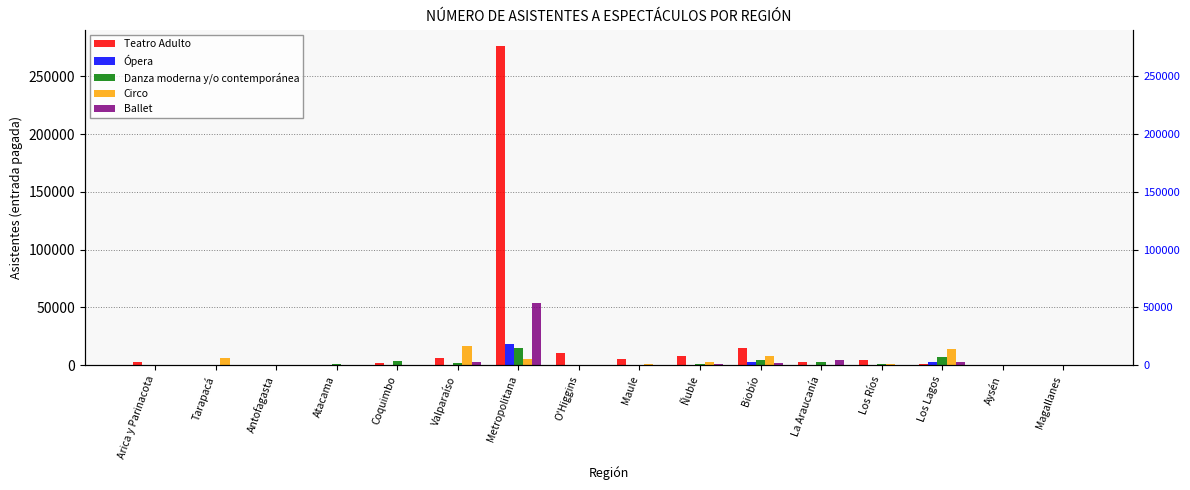

True or false: Danza moderna y/o contemporánea has a value of -9470 at Magallanes.

False